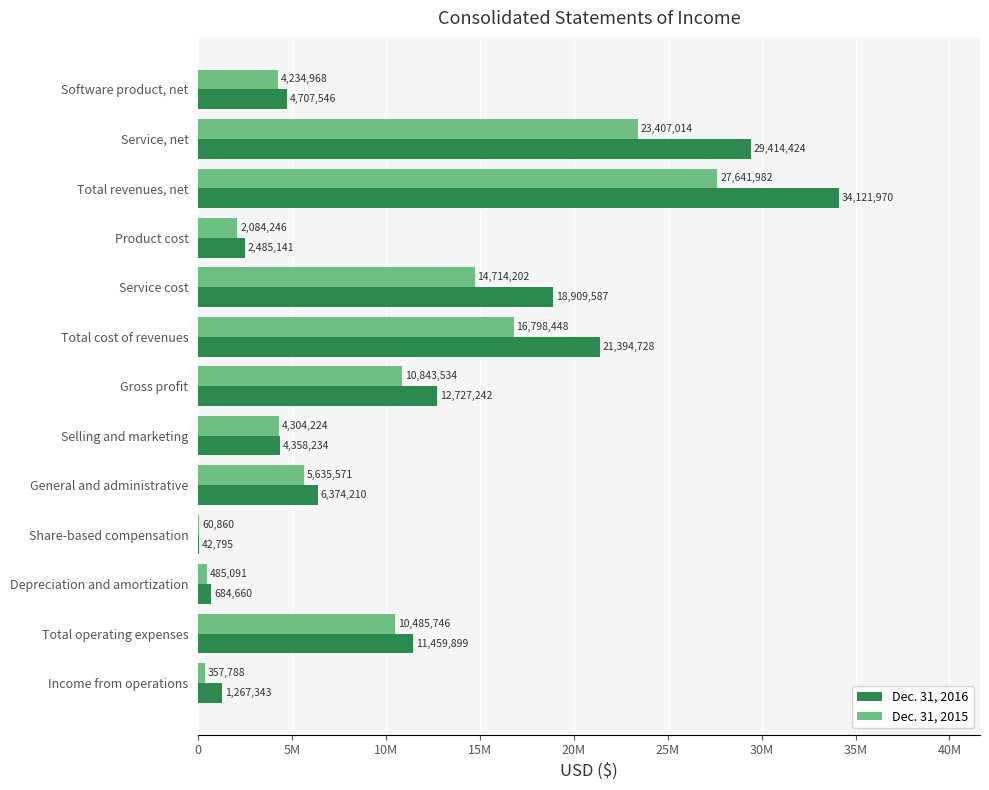

At which category is the sum across all series the highest?

Total revenues, net